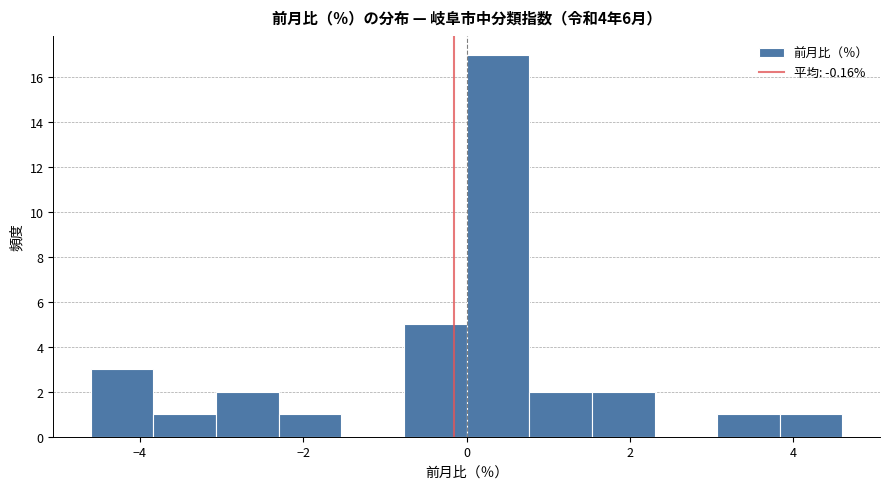

Around what value on the x-axis is the tallest bar? Give the approximate position of its centre, as read against the axis.

0.4